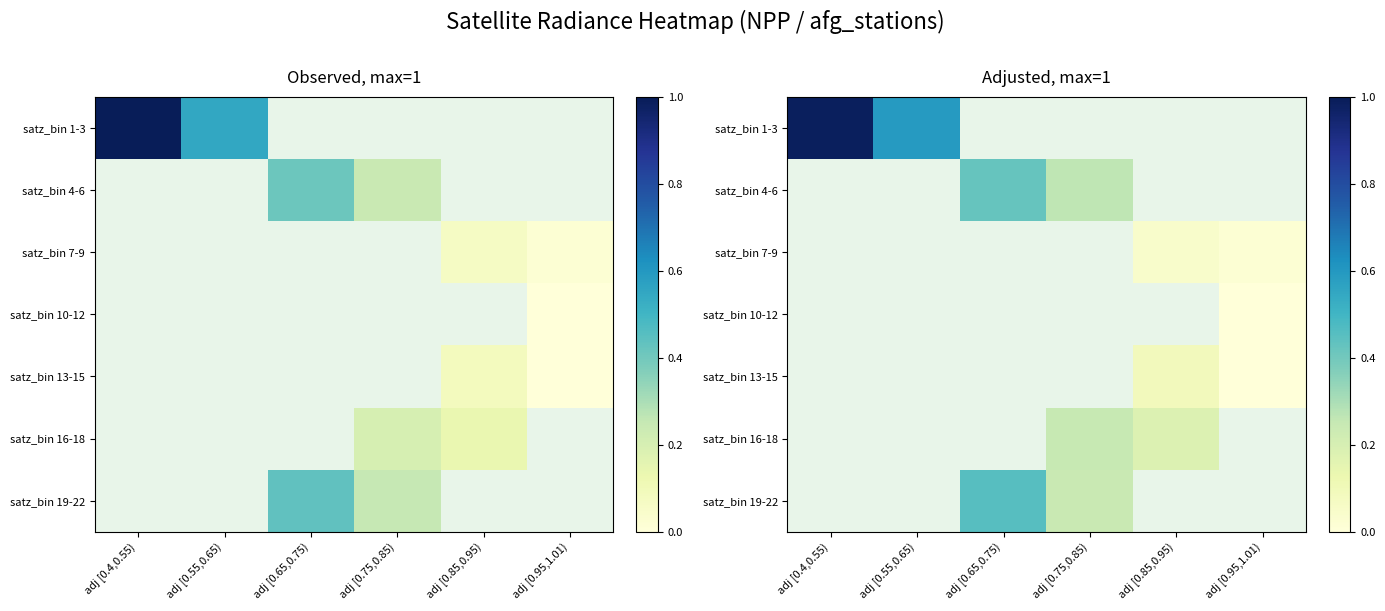

How many values in satz_bin 4-6 are above zero?

2